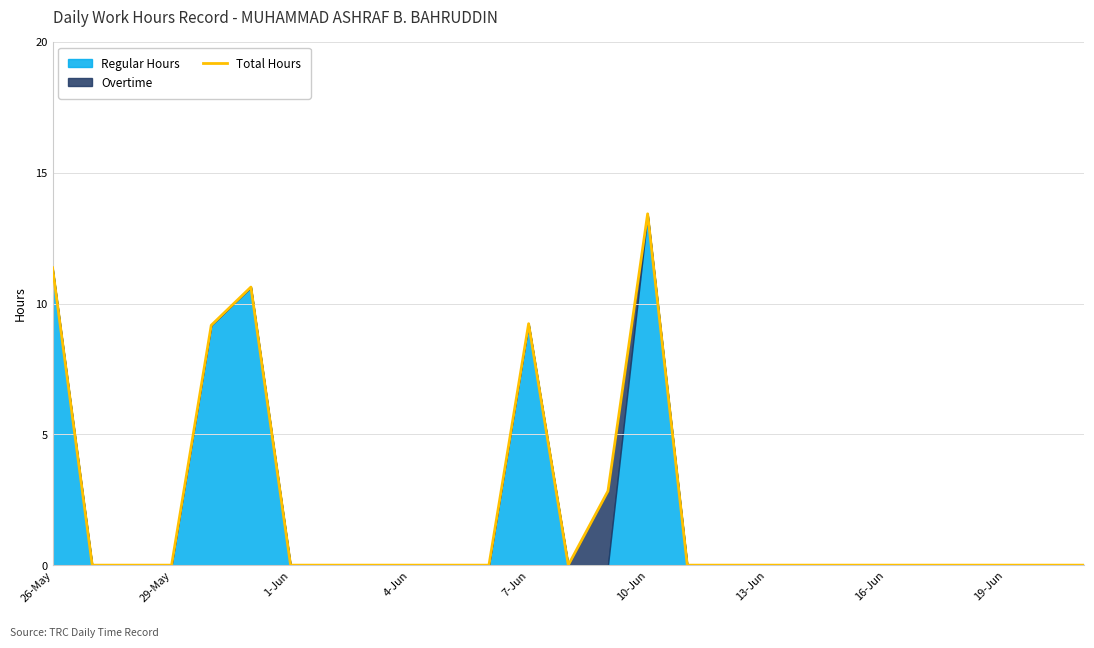

What is the highest value of the Total Hours series?

13.4